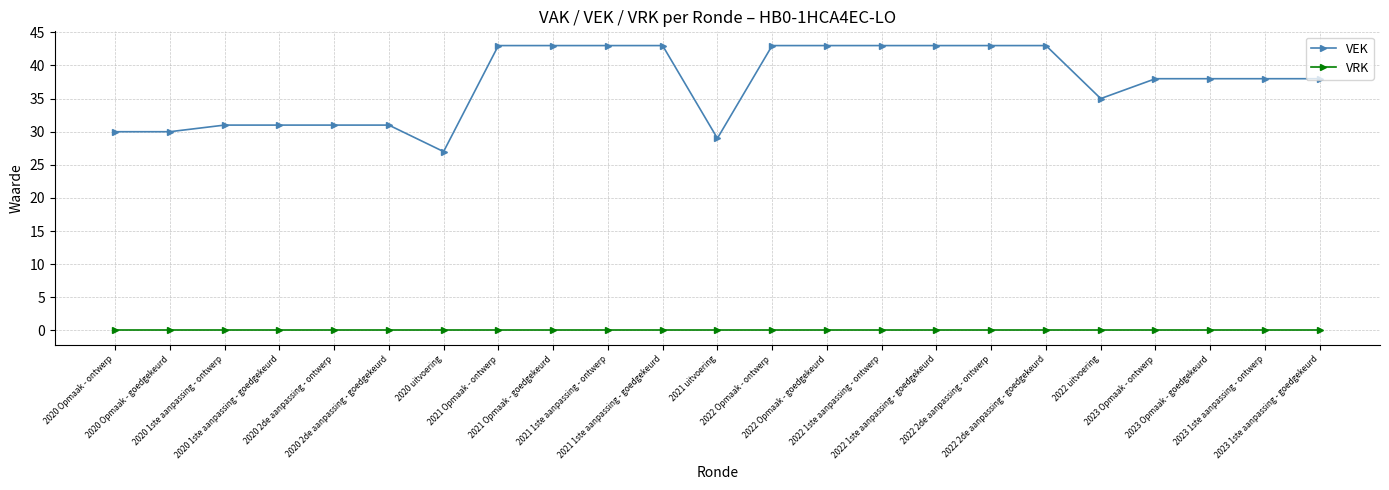

True or false: VRK and VEK intersect in this chart.

False